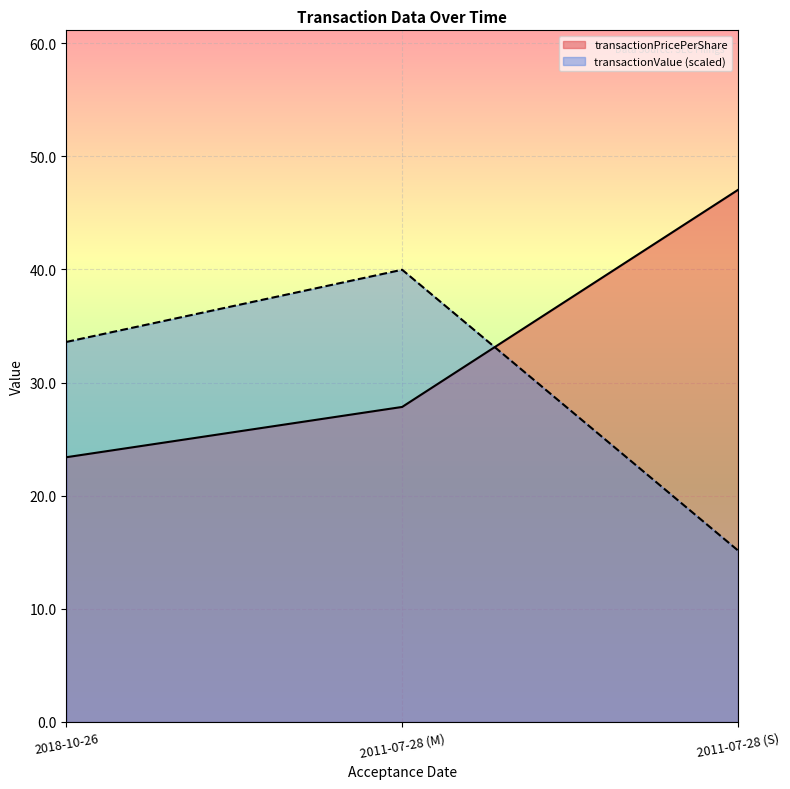

What is the highest value of the transactionValue series?

40.0